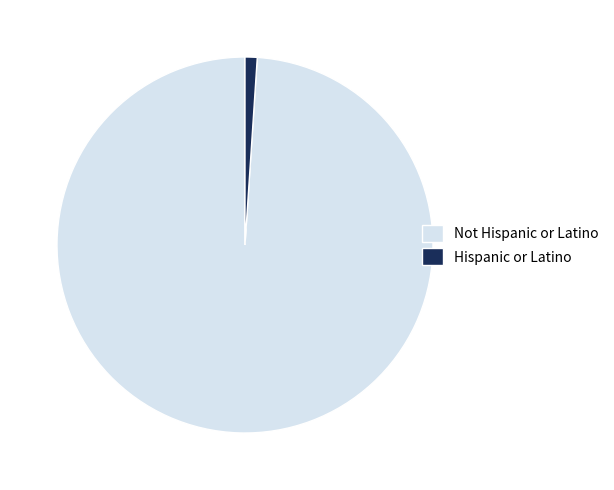

Is it true that Hispanic or Latino is 14% of the pie?

False